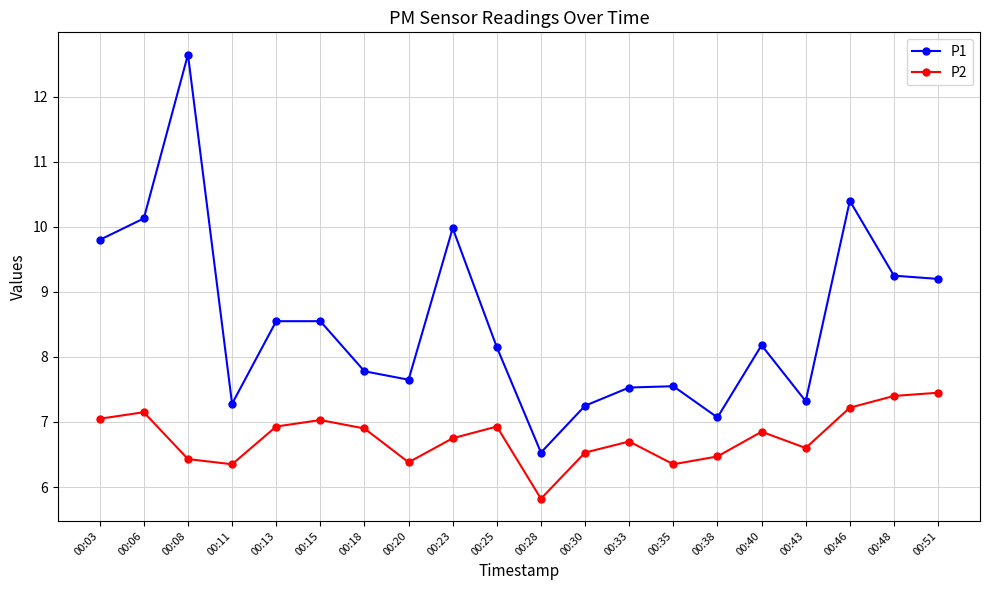

At which category does the chart reach its minimum across all series?

00:28